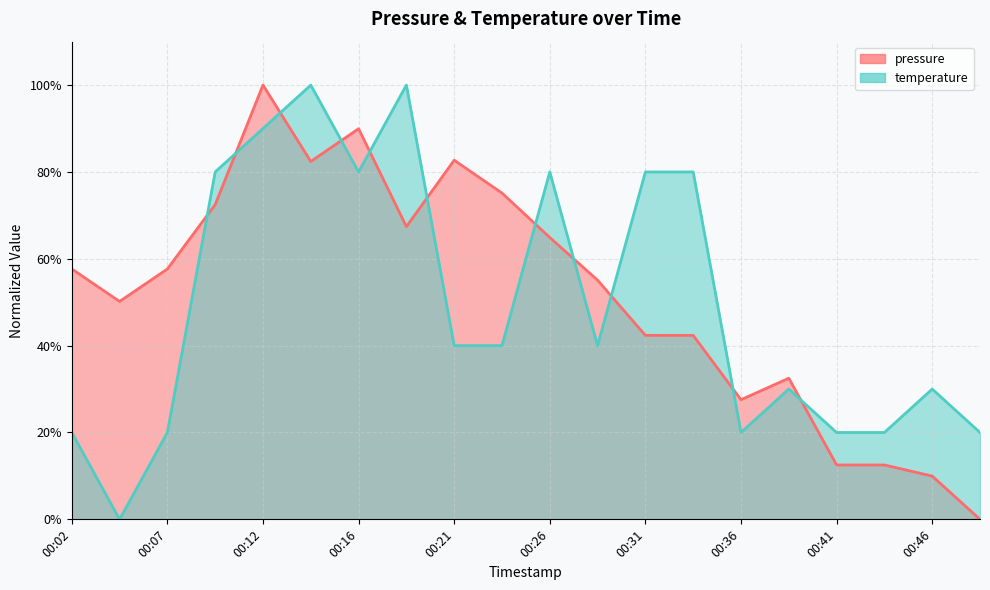

What is the spread (max minus min) of values at 00:12?

10.0